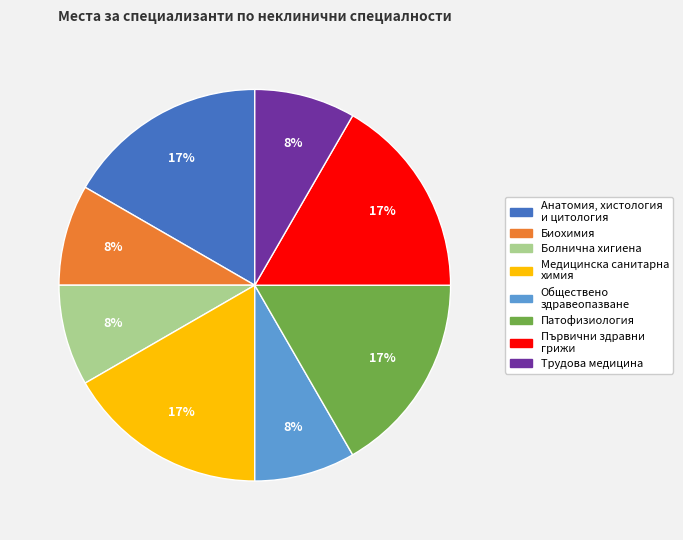

Does Медицинска санитарна химия account for over 50% of the chart?

No